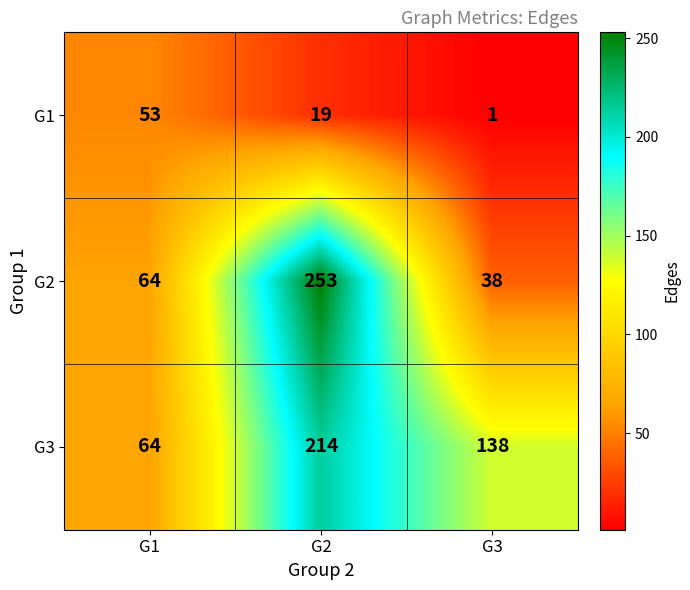

List the series in order of their overall mean, highest first.

G3, G2, G1